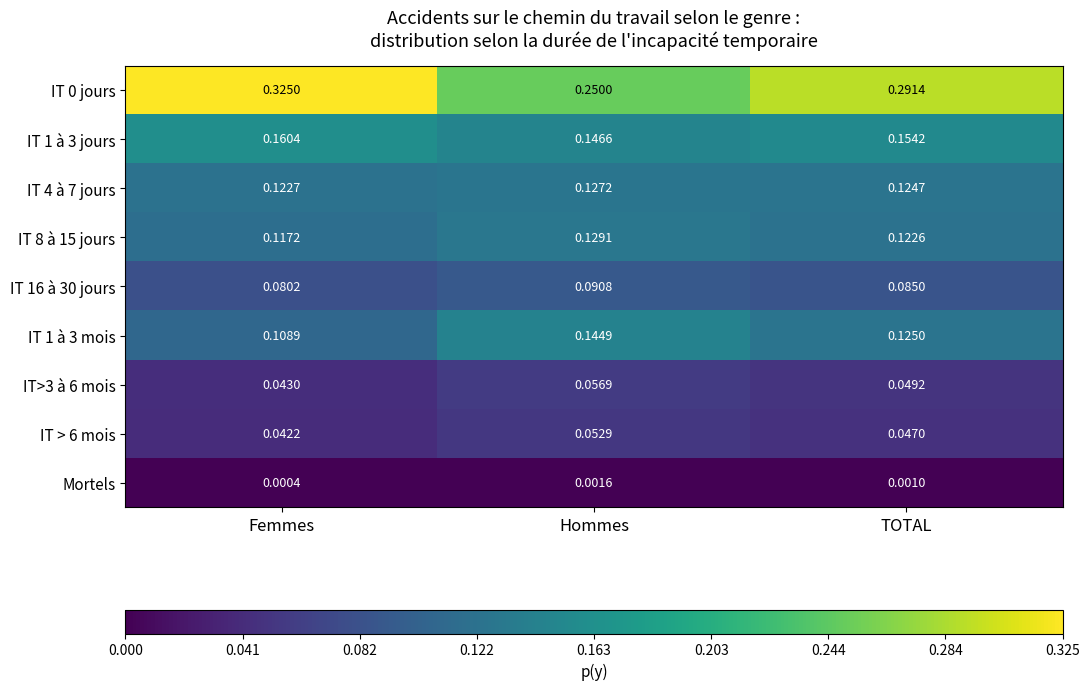

Which label corresponds to the smallest value in the chart?

Femmes